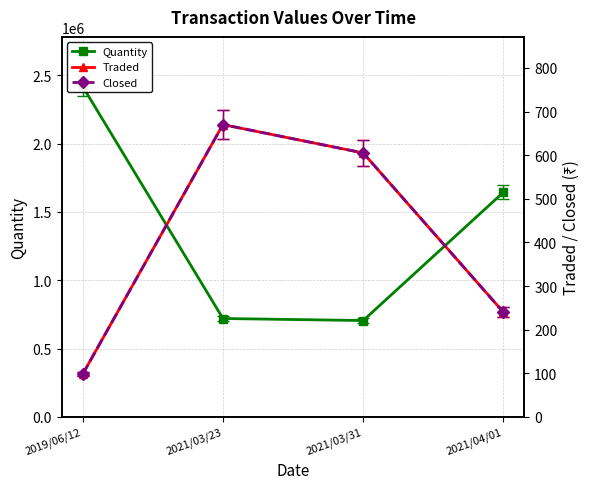

How many interior local peaks does the Traded series have?

1